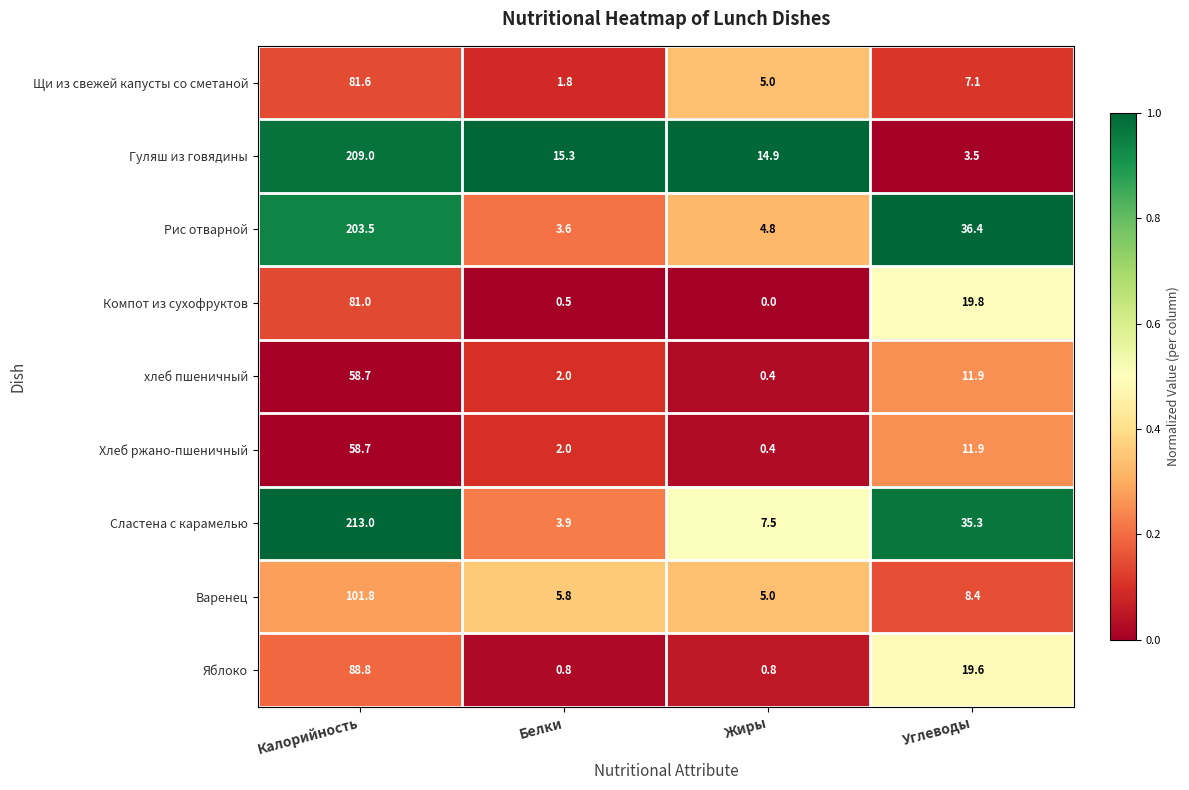

List the labels in order of Сластена с карамелью value, largest first.

Калорийность, Углеводы, Жиры, Белки